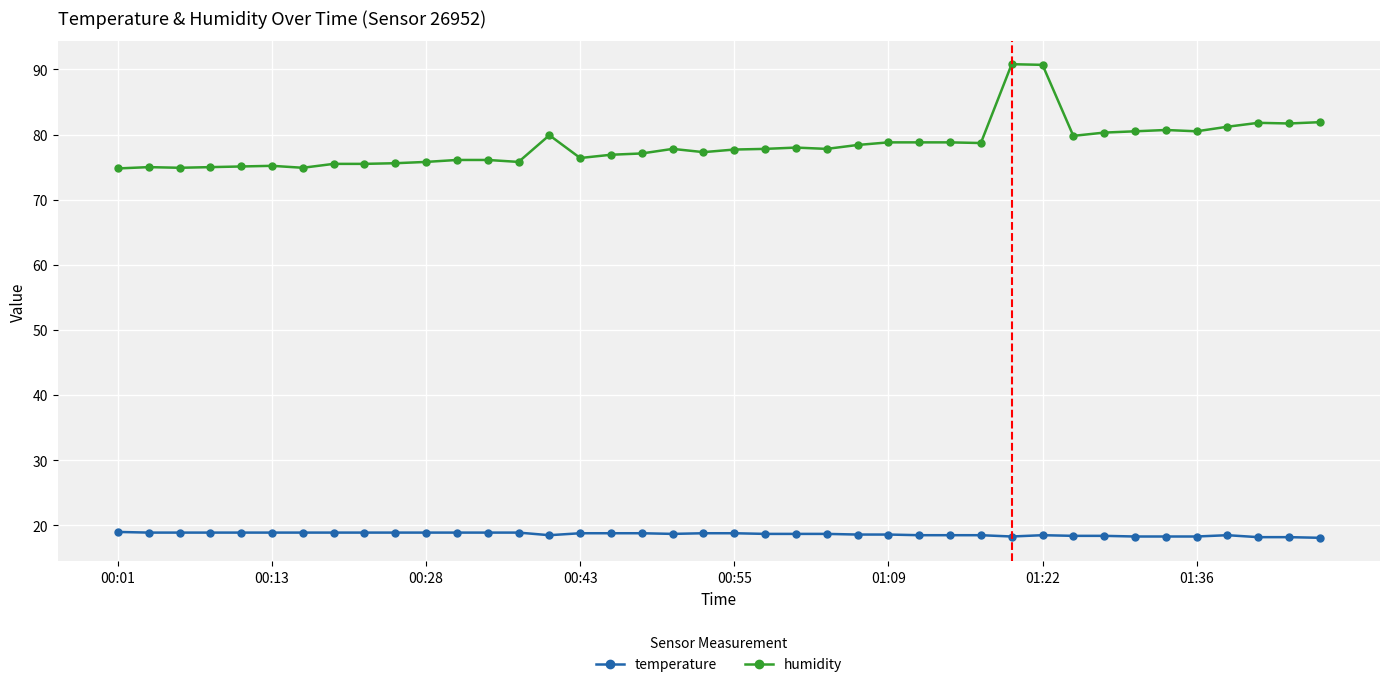

True or false: temperature and humidity intersect in this chart.

False